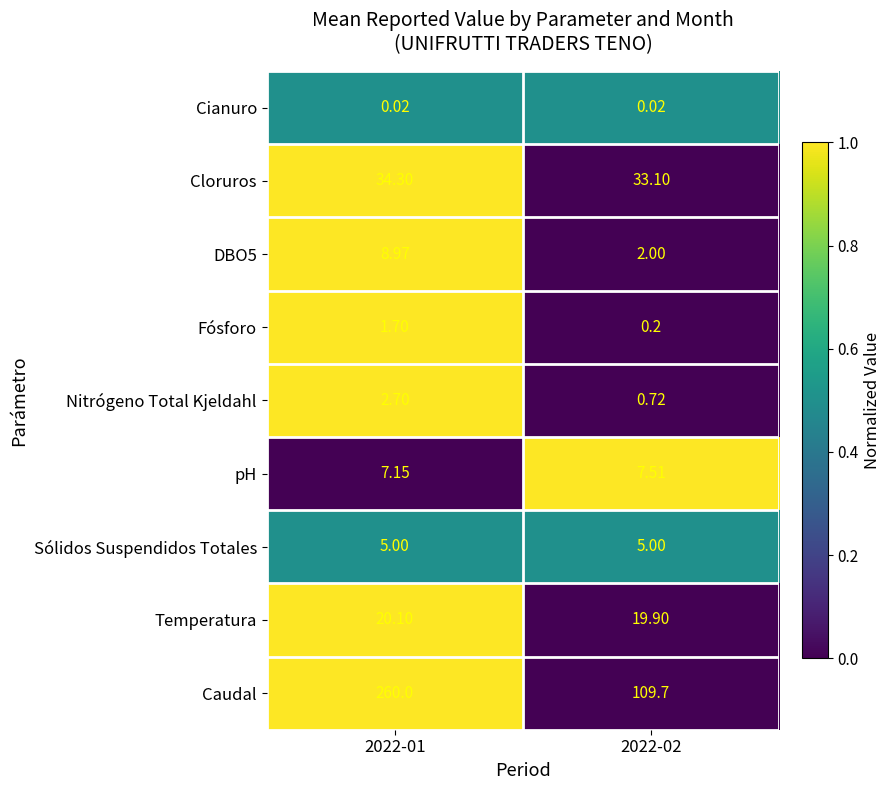

At which category is the sum across all series the highest?

2022-01